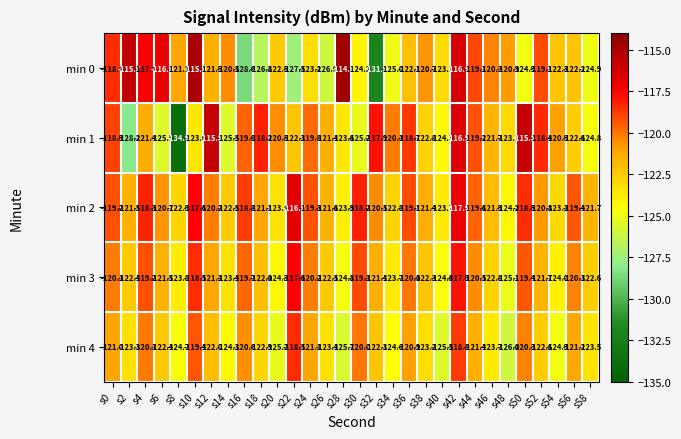

What is the difference between the second highest and second lowest values in the min 1 series?

12.4